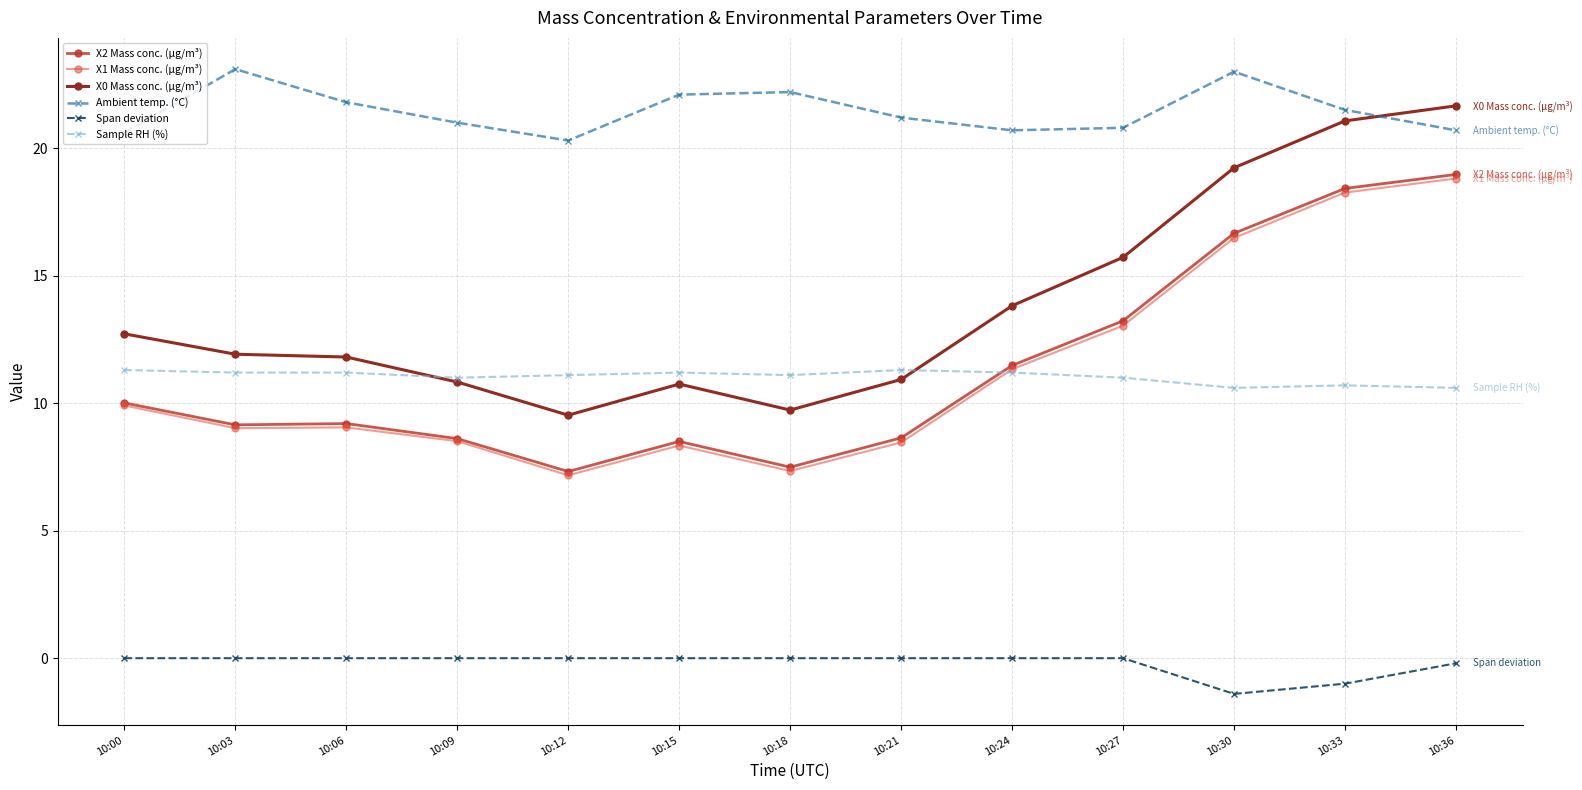

What is the spread (max minus min) of values at 10:33?

22.5